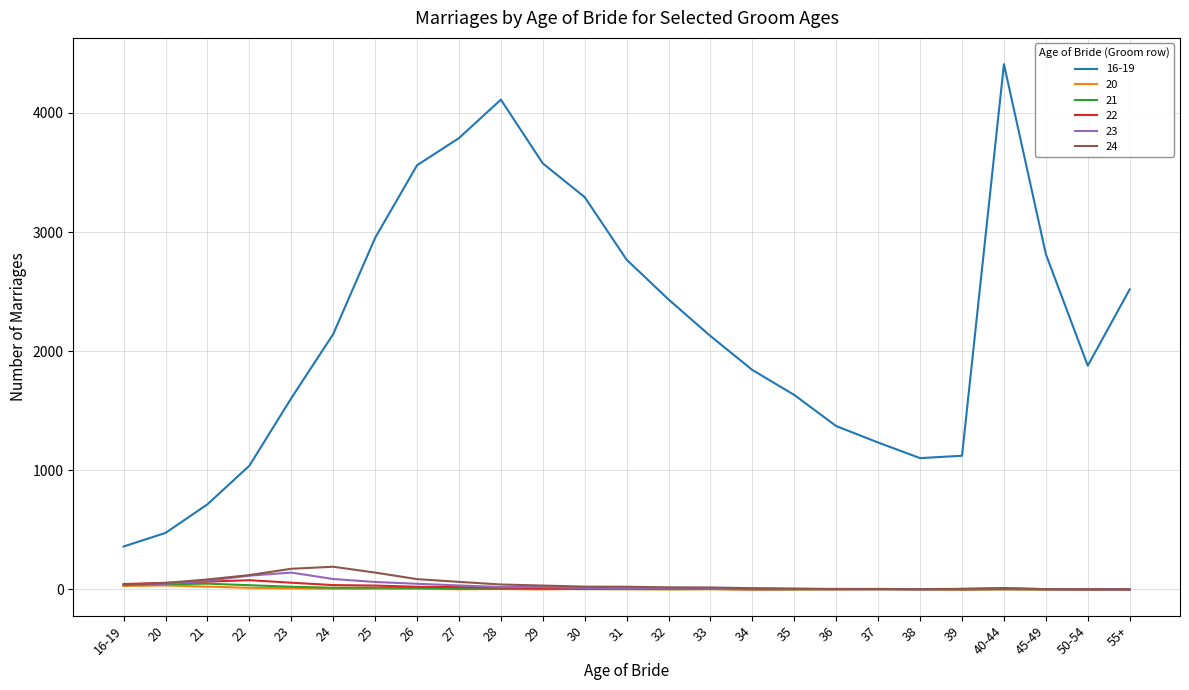

At which category is the sum across all series the highest?

40-44